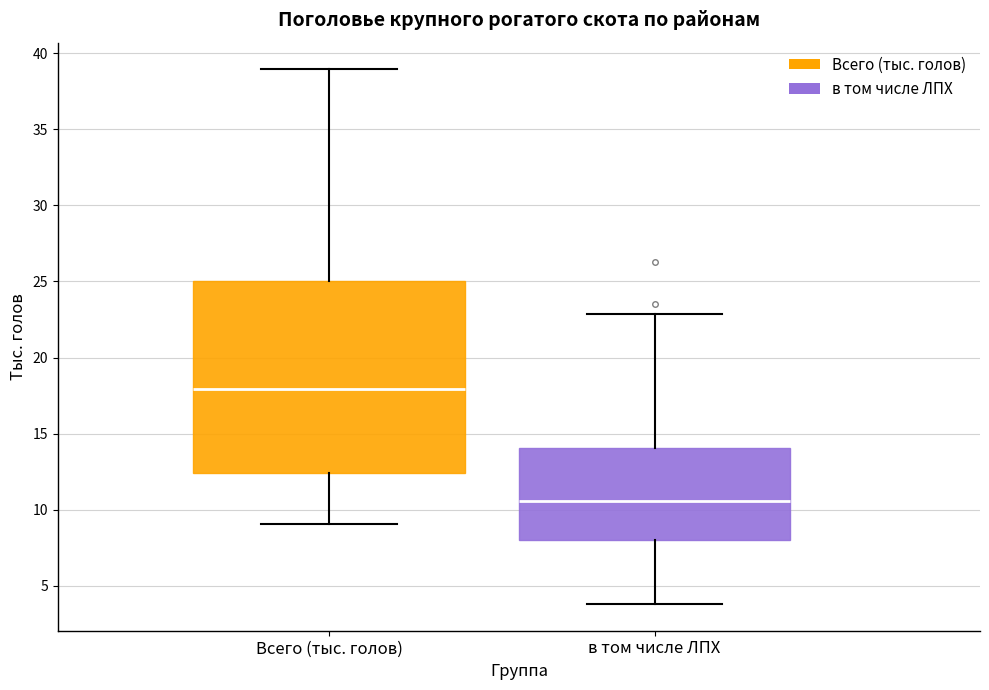

Reading left to right, transcribe this box plot: for each box, give where its median line is, the range the box spans, and where its two whiskers end, as read against the y-axis. The values are not printed on the chart, so give them approximately, as read against the axis.

Всего (тыс. голов): median 18.0, box 12.5 to 25.0, whiskers 9.0 to 39.0
в том числе ЛПХ: median 10.5, box 8.0 to 14.0, whiskers 4.0 to 23.0